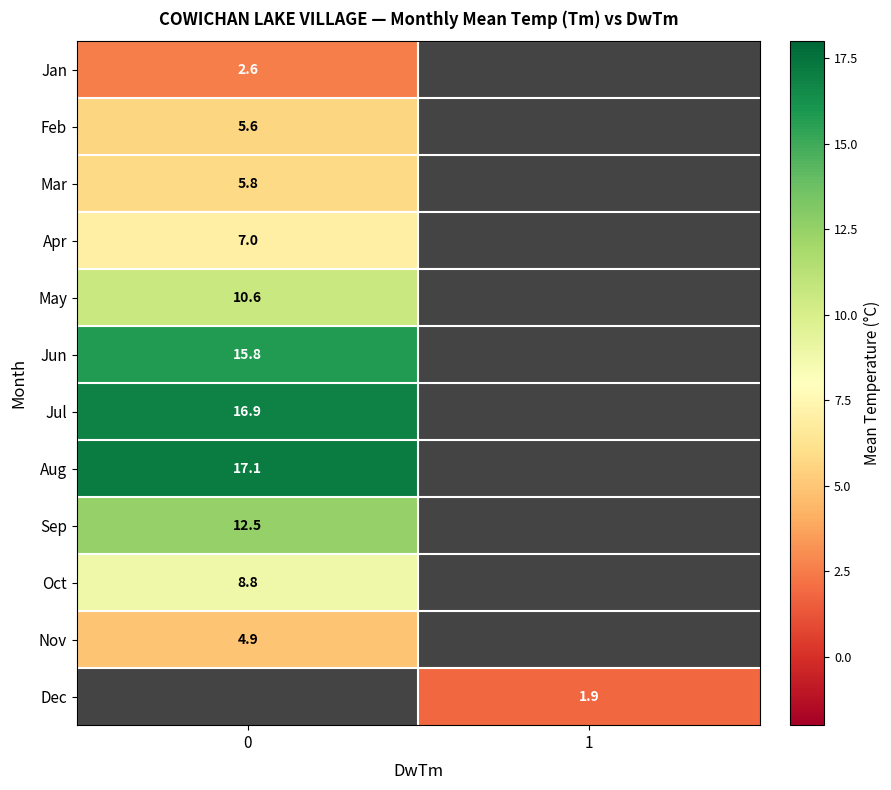

What is the minimum value shown in the chart?

1.9